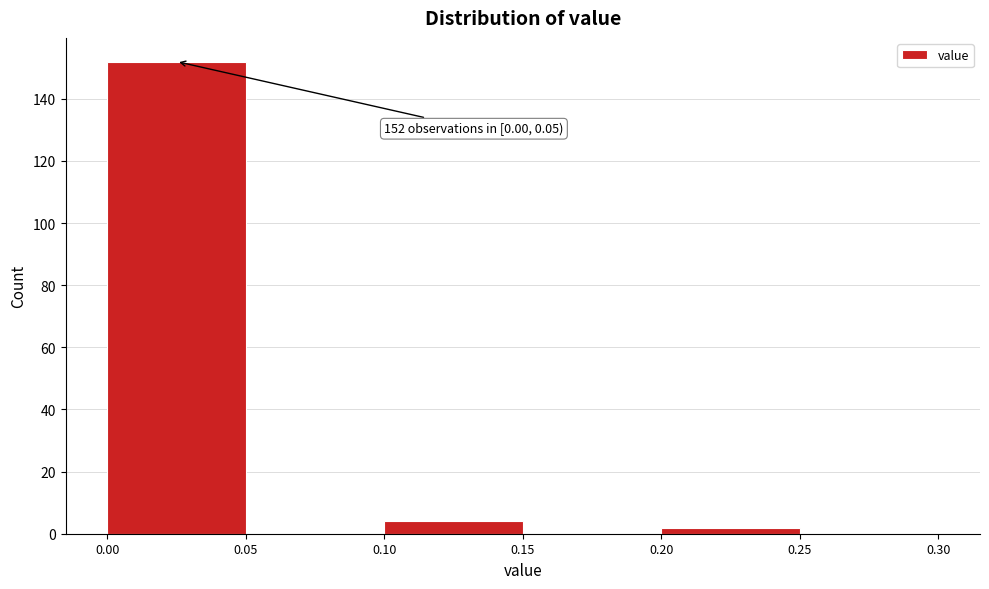

Over which range of the x-axis is the bar tallest?

0.00 to 0.05